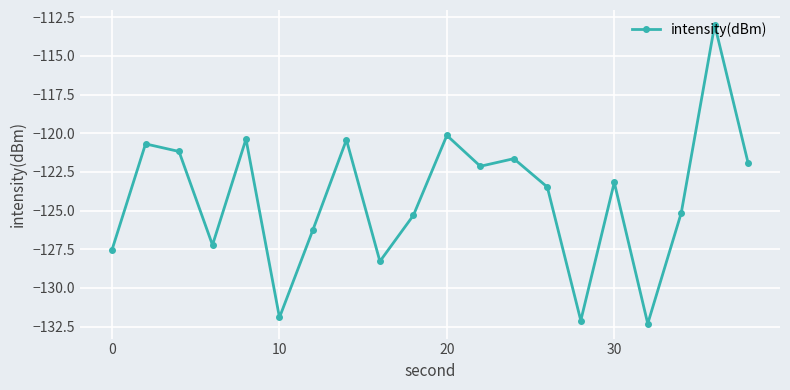

What is the difference between the maximum and minimum values?

19.3